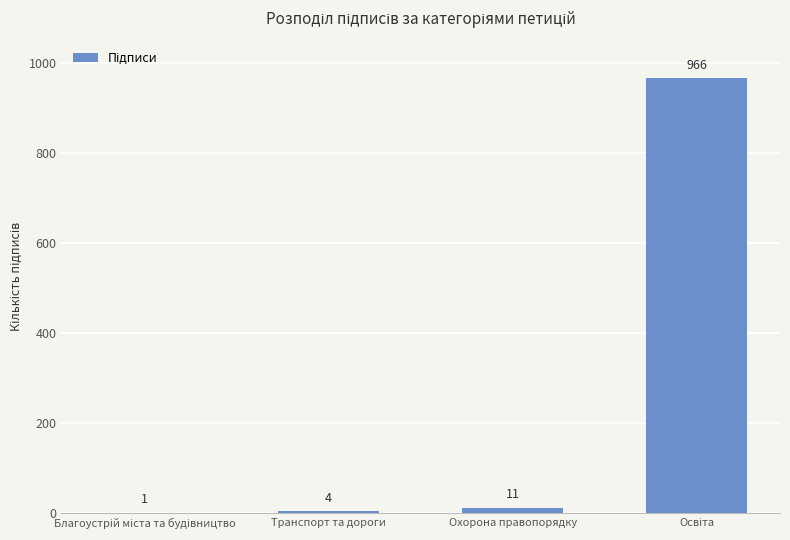

What is the greatest value displayed?

966